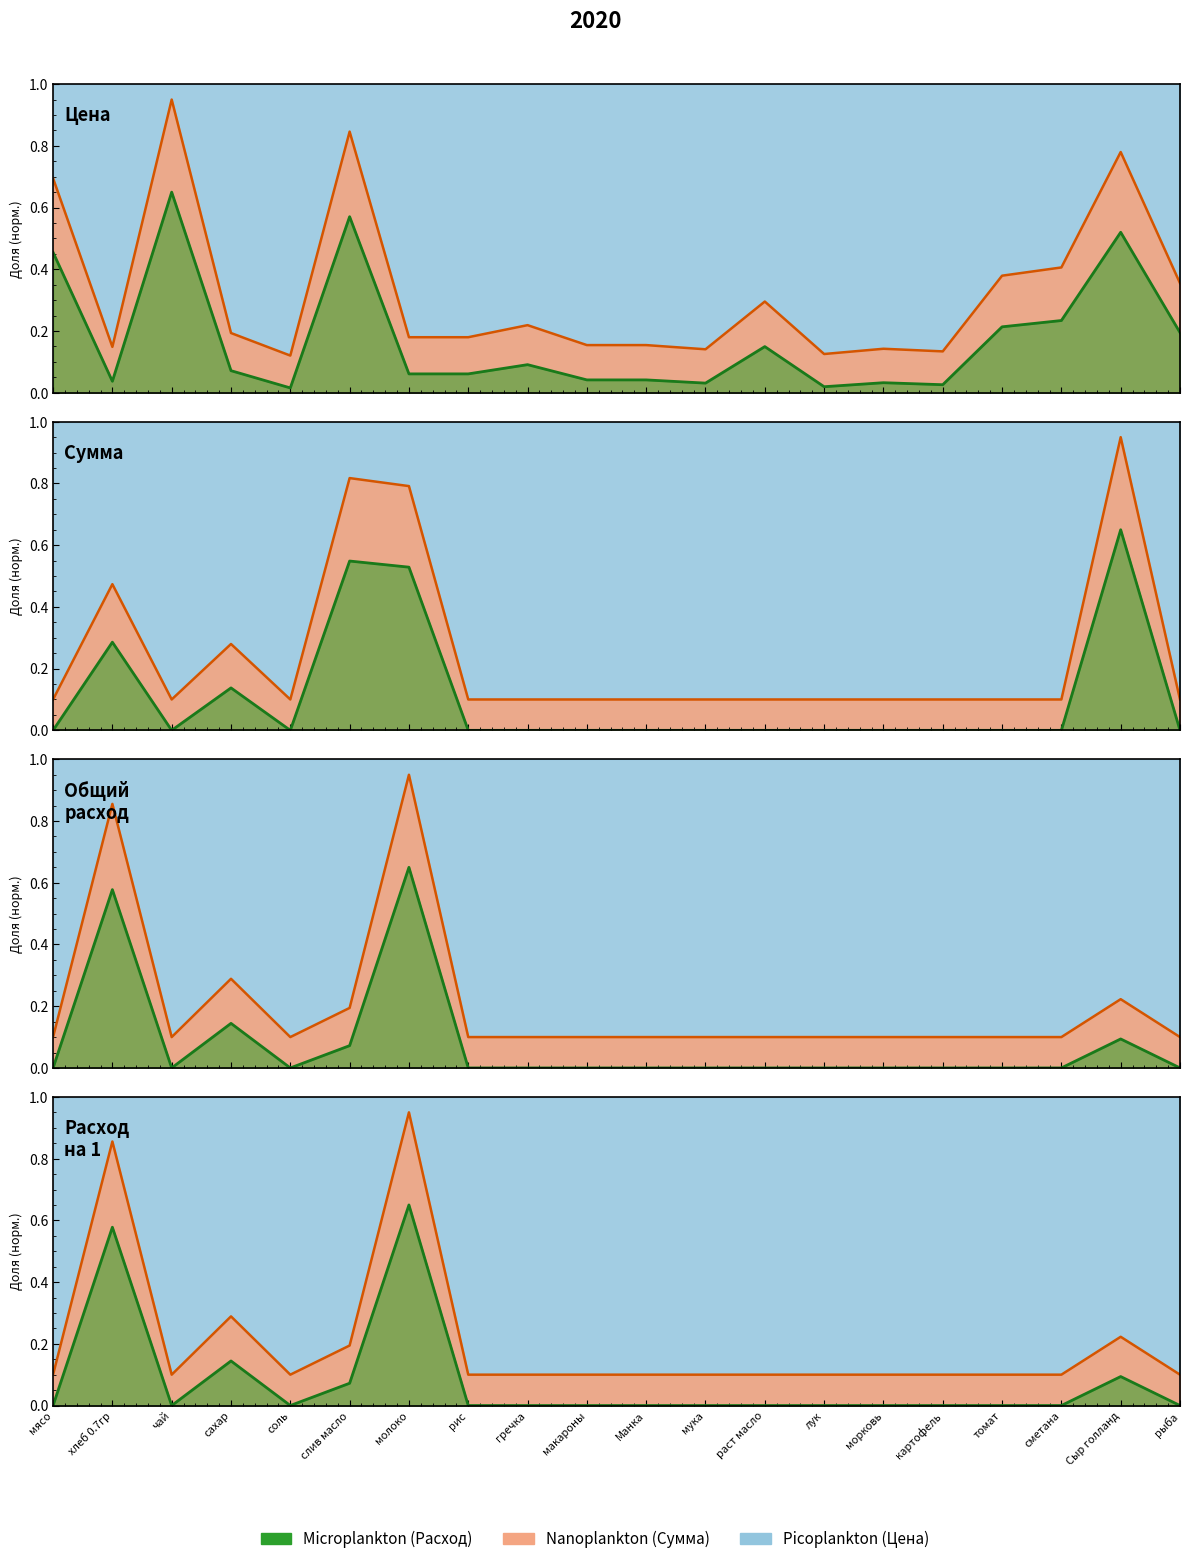

What is the approximate value of Nanoplankton line at гречка?

0.1